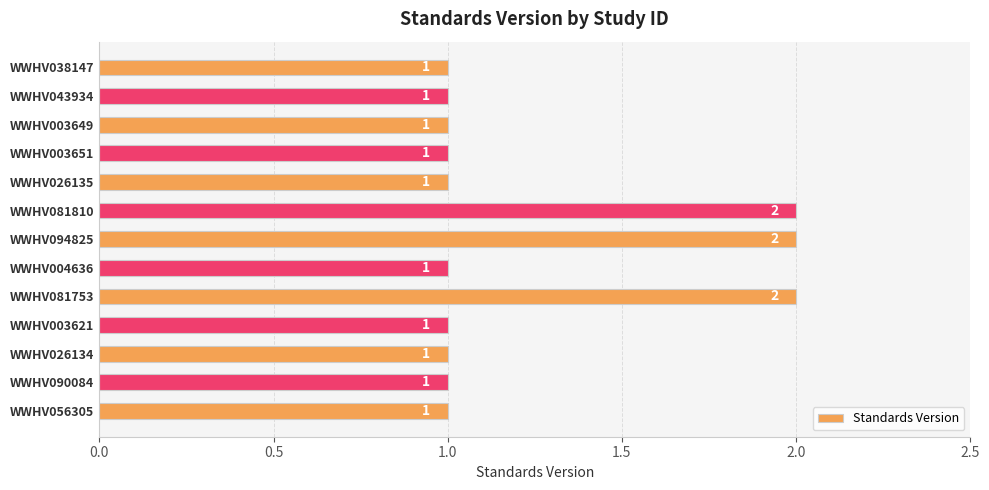

Approximately how many times larger is the value at WWHV090084 compared to WWHV004636?

1.0